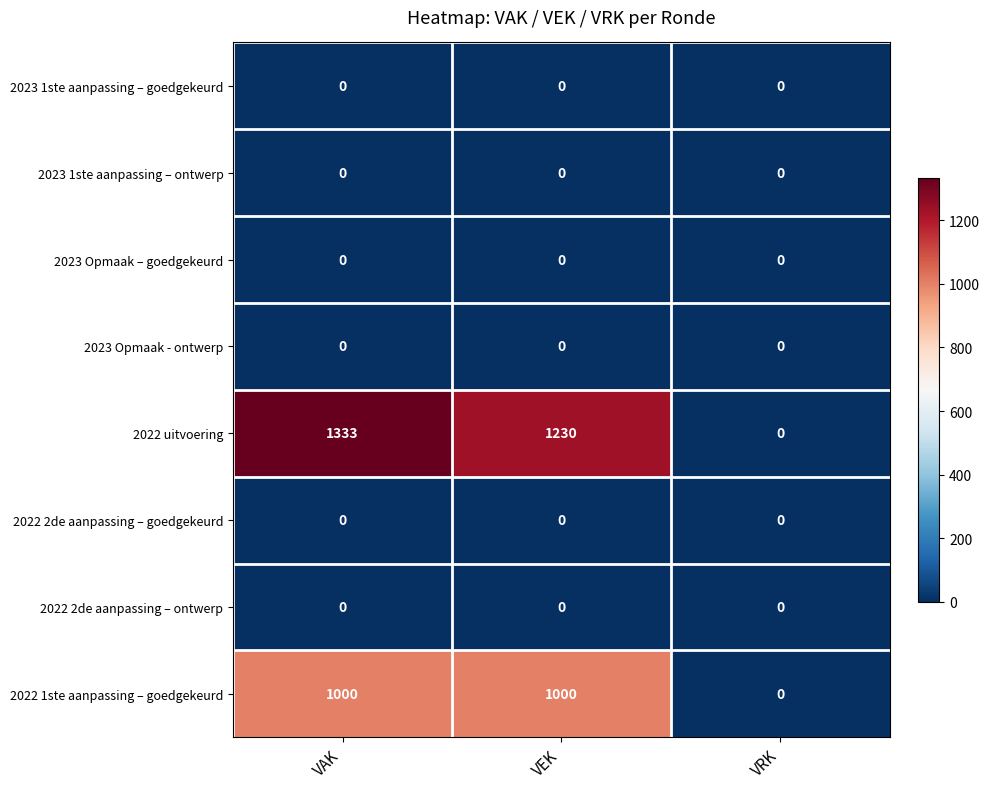

What is the approximate value of 2022 uitvoering at VEK, to the nearest 100?

1200